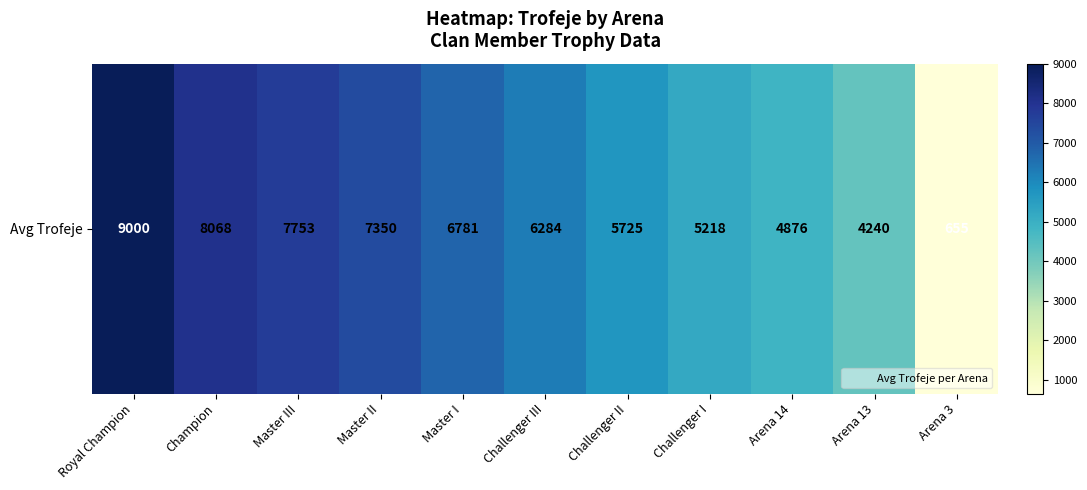

What is the minimum value shown in the chart?

655.0